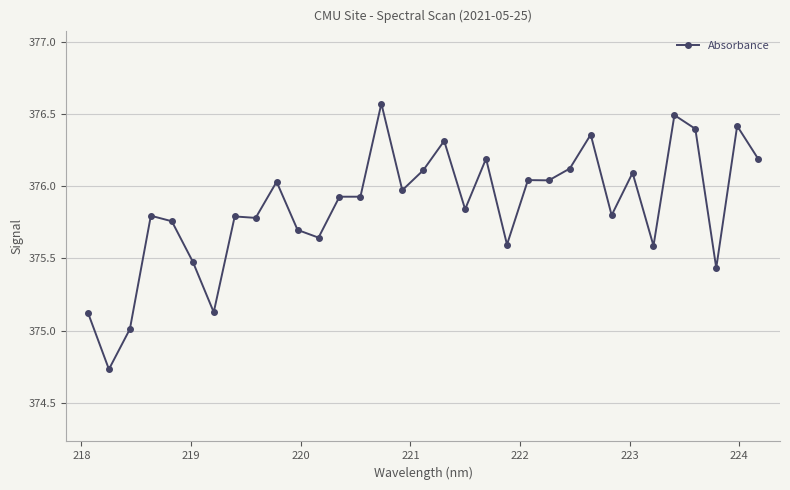

What is the average value?

375.9